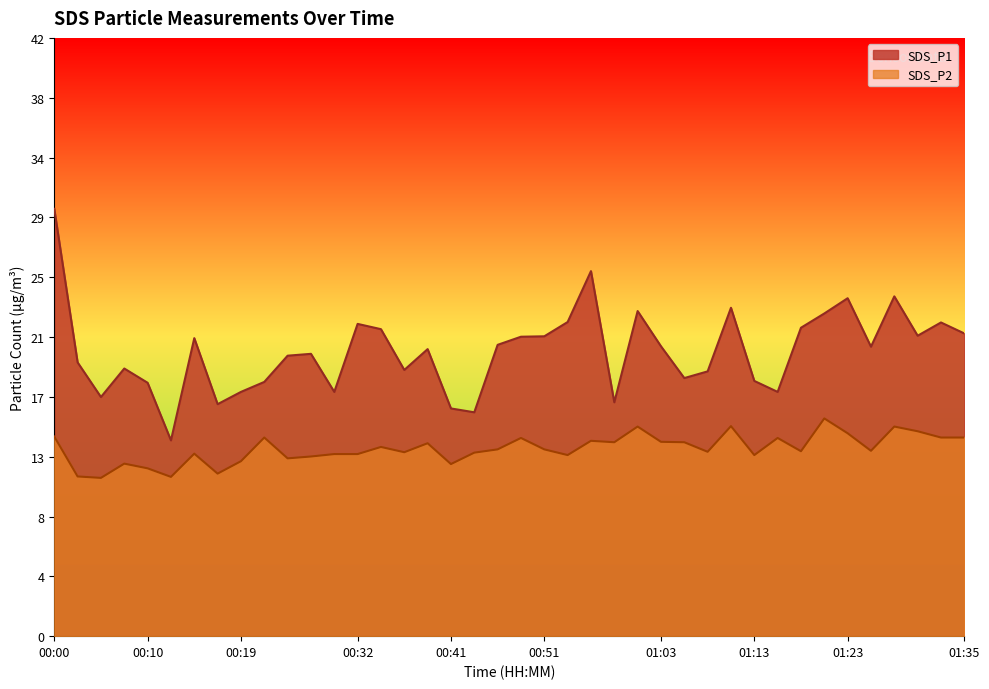

List the labels in order of SDS_P2 value, smallest first.

00:05, 00:12, 00:02, 00:17, 00:10, 00:41, 00:07, 00:19, 00:24, 00:27, 00:53, 01:13, 00:29, 00:32, 00:15, 00:44, 00:36, 01:08, 01:18, 01:25, 00:46, 00:51, 00:34, 00:39, 00:58, 01:06, 01:03, 00:56, 00:49, 01:15, 00:22, 01:33, 01:35, 00:00, 01:23, 01:30, 01:01, 01:28, 01:11, 01:20